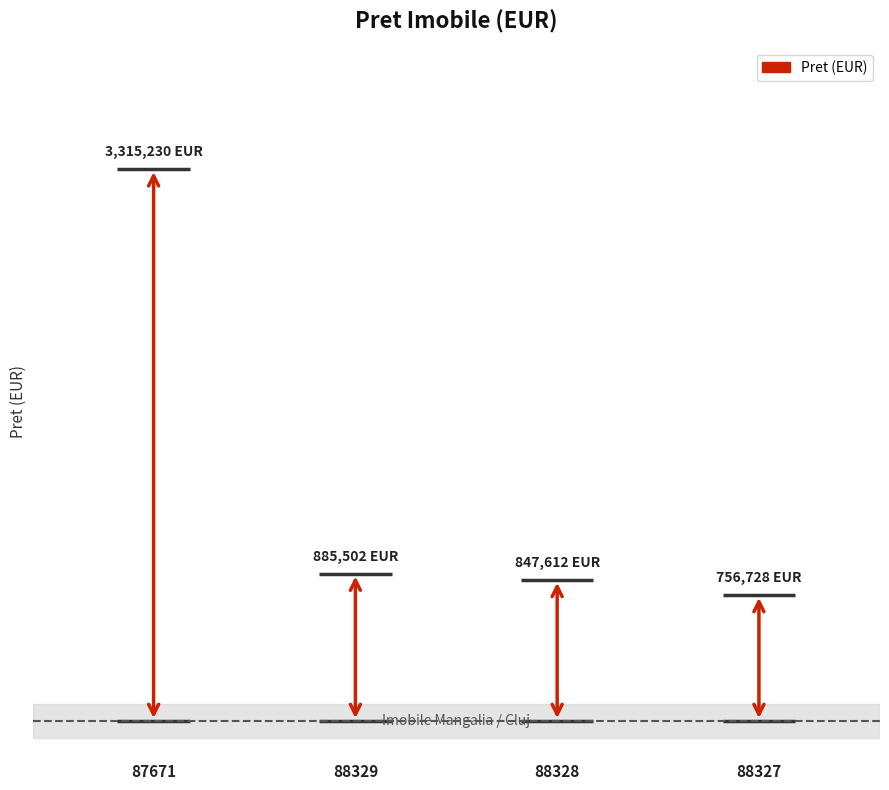

Reading left to right, extract all data points from this chart.

87671=3315230	88329=885502	88328=847612	88327=756728